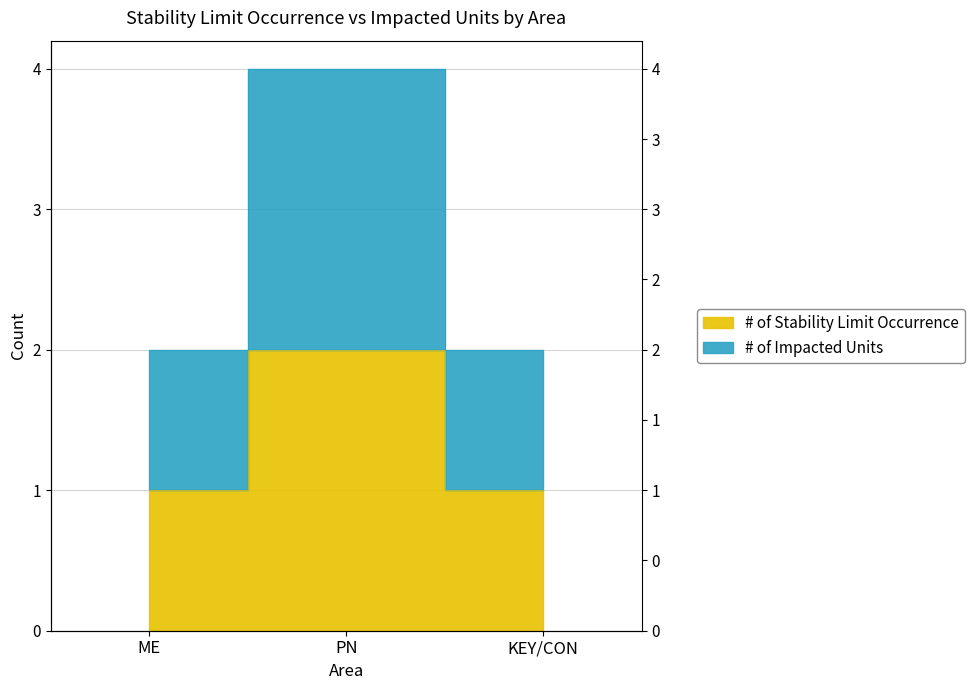

Reading right to left, extract all data points from this chart.

# of Stability Limit Occurrence: KEY/CON=1	PN=2	ME=1
# of Impacted Units: KEY/CON=2	PN=4	ME=2